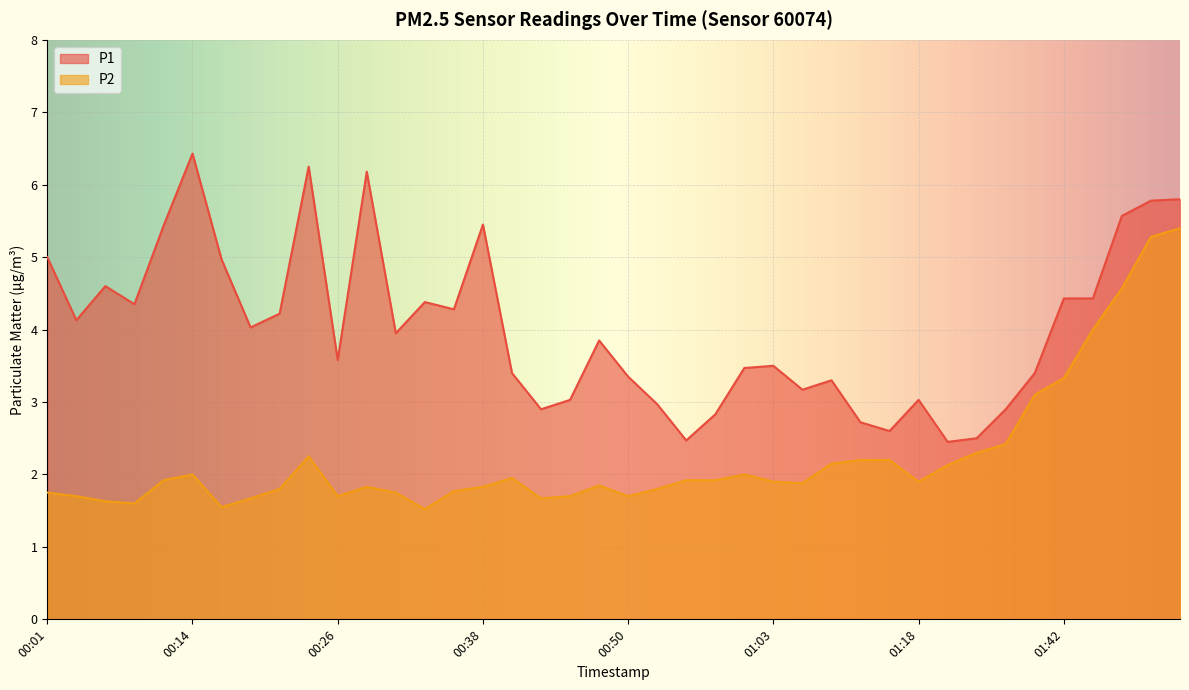

Is the value of P1 at 01:16 greater than the value of P2 at 00:36?

Yes